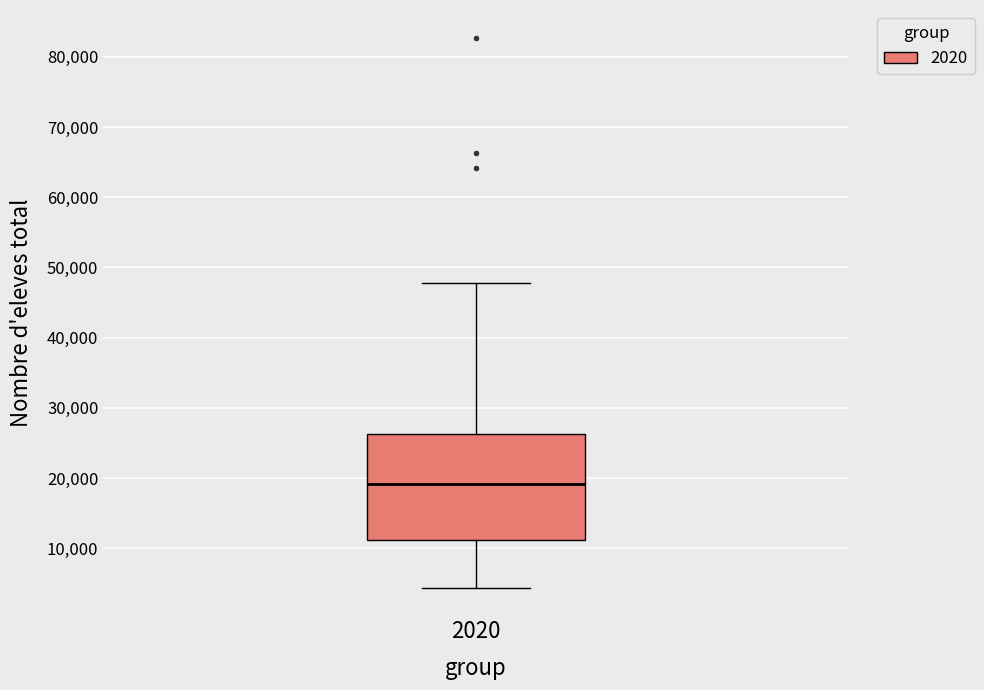

Transcribe this box plot: give where the median line is, the range the box spans, and where the two whiskers end, as read against the y-axis. The values are not printed on the chart, so give them approximately, as read against the axis.

median 19000, box 11000 to 26000, whiskers 4000 to 48000